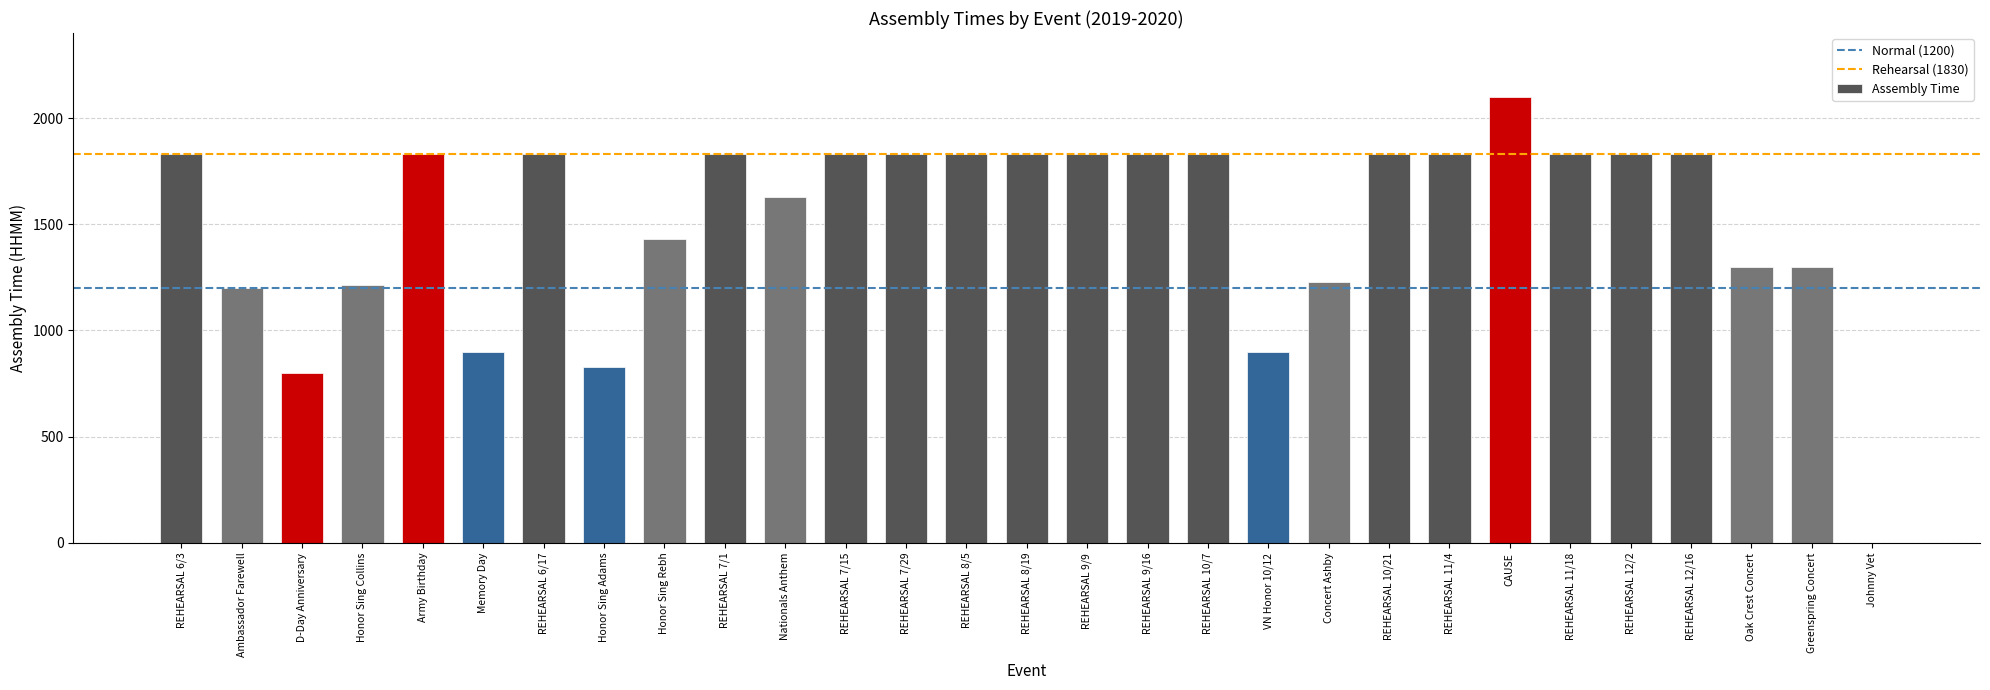

What is the greatest value displayed?

2100